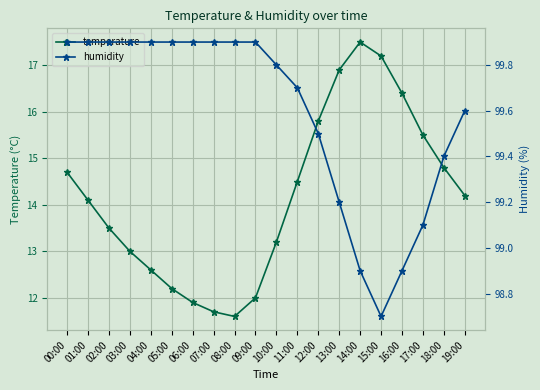

Is the value of humidity at 08:00 greater than the value of temperature at 11:00?

Yes